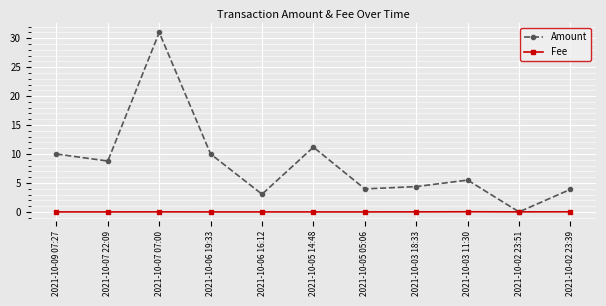

At which label is Amount closest to 15?

2021-10-05 14:48